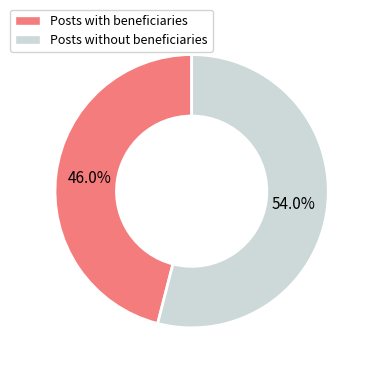

Is there any slice that represents more than half of the pie?

Yes